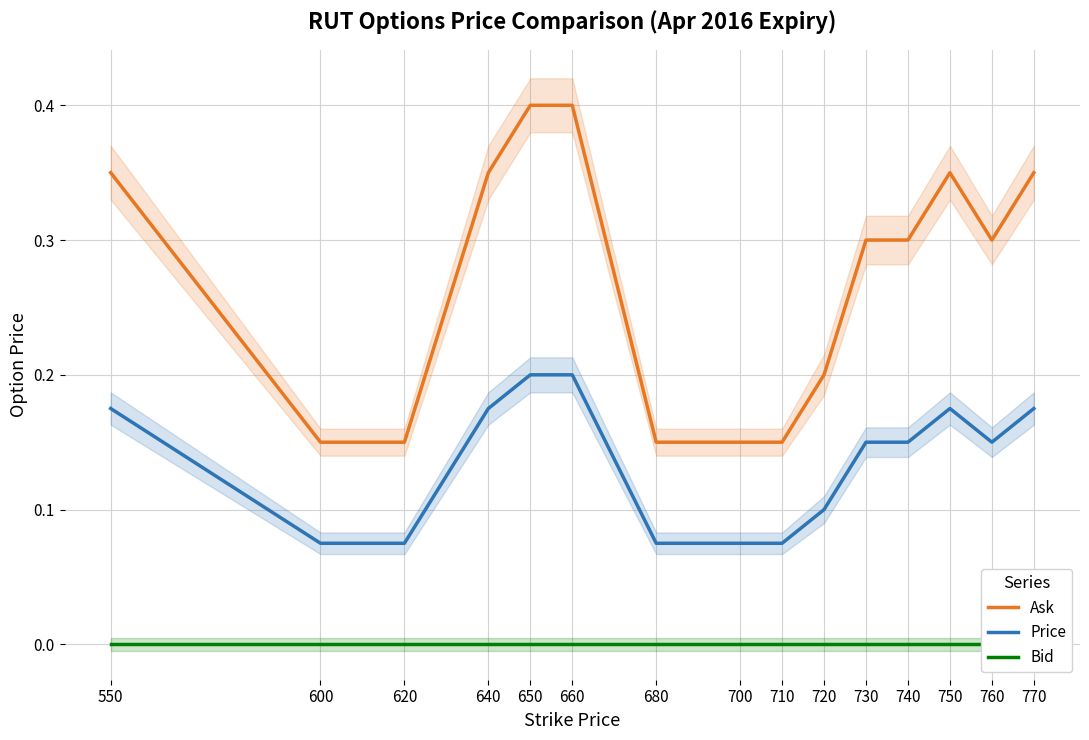

Reading left to right, list all the values displayed in this chart.

Ask: 550=0.3	600=0.1	620=0.1	640=0.3	650=0.4	660=0.4	680=0.1	700=0.1	710=0.1	720=0.2	730=0.3	740=0.3	750=0.3	760=0.3	770=0.3
Price: 550=0.2	600=0.1	620=0.1	640=0.2	650=0.2	660=0.2	680=0.1	700=0.1	710=0.1	720=0.1	730=0.1	740=0.1	750=0.2	760=0.1	770=0.2
Bid: 550=0.0	600=0.0	620=0.0	640=0.0	650=0.0	660=0.0	680=0.0	700=0.0	710=0.0	720=0.0	730=0.0	740=0.0	750=0.0	760=0.0	770=0.0